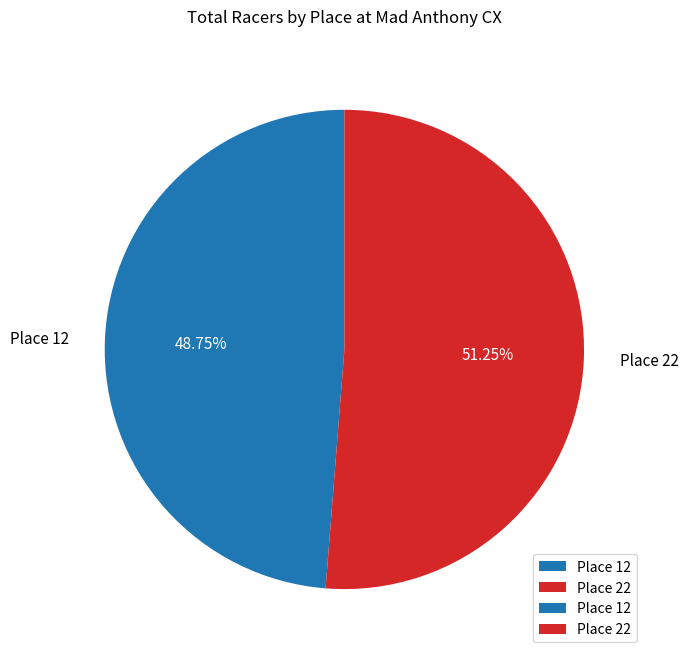

Is Place 22 the majority of the pie?

Yes